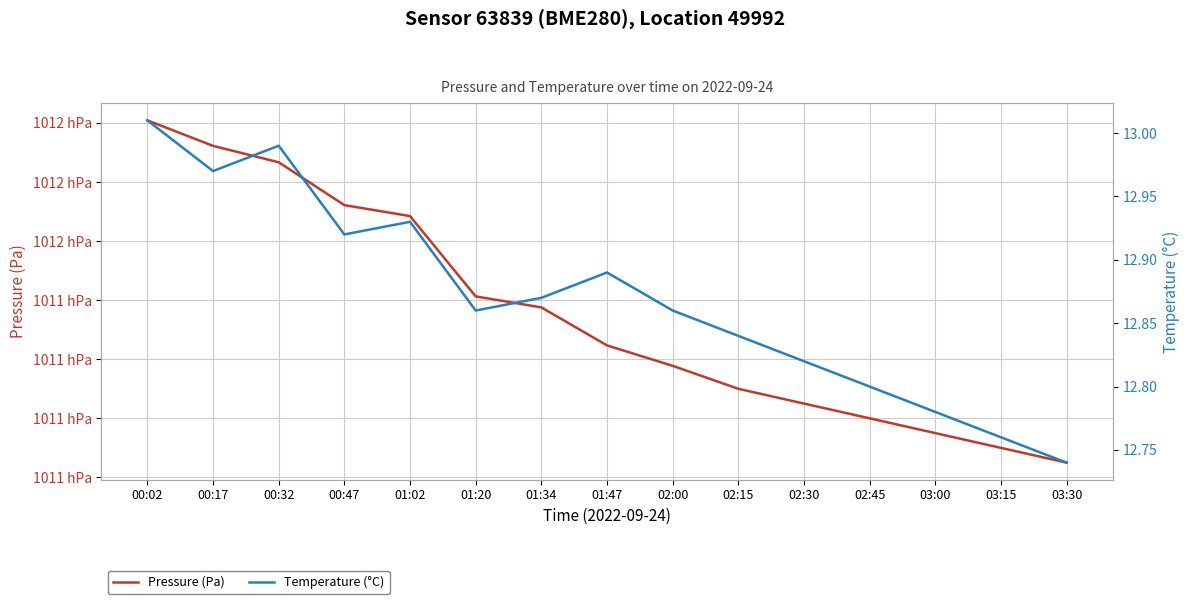

True or false: Temperature (°C) and Pressure (Pa) intersect in this chart.

False